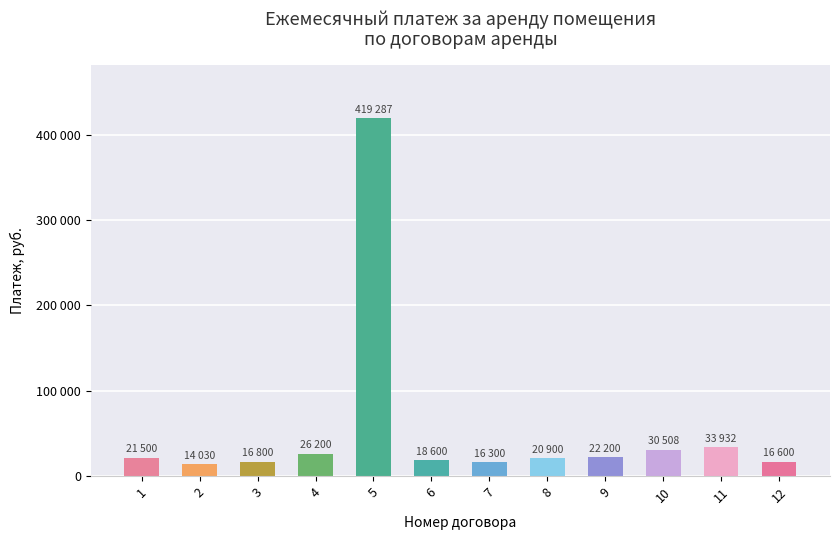

Rank the categories by value from highest to lowest.

5, 11, 10, 4, 9, 1, 8, 6, 3, 12, 7, 2